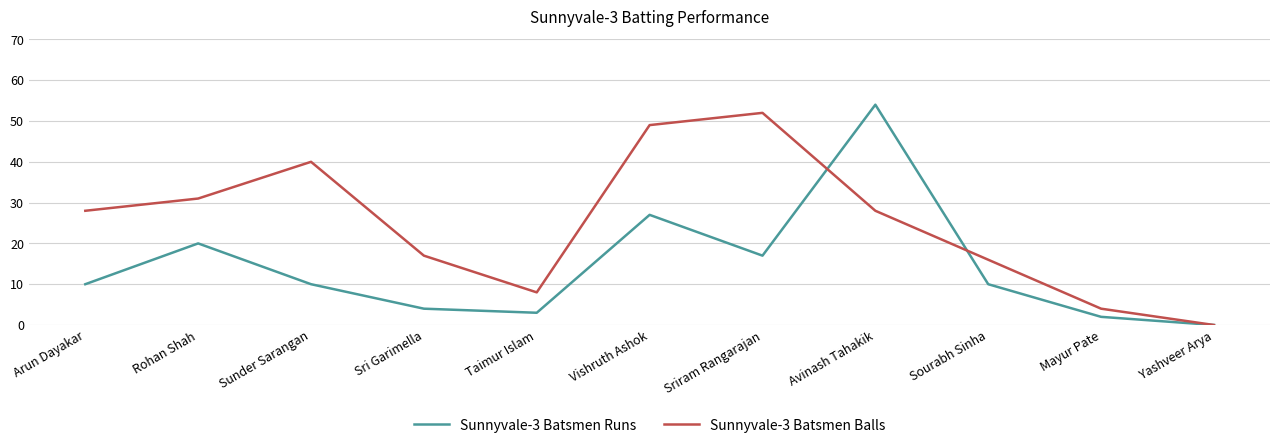

Which series has the largest total across all categories?

Sunnyvale-3 Batsmen Balls